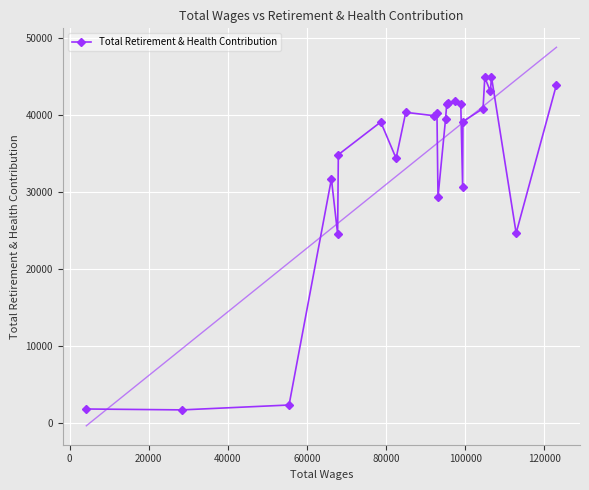

True or false: there are more than 1 points higher than both neighbors.

True